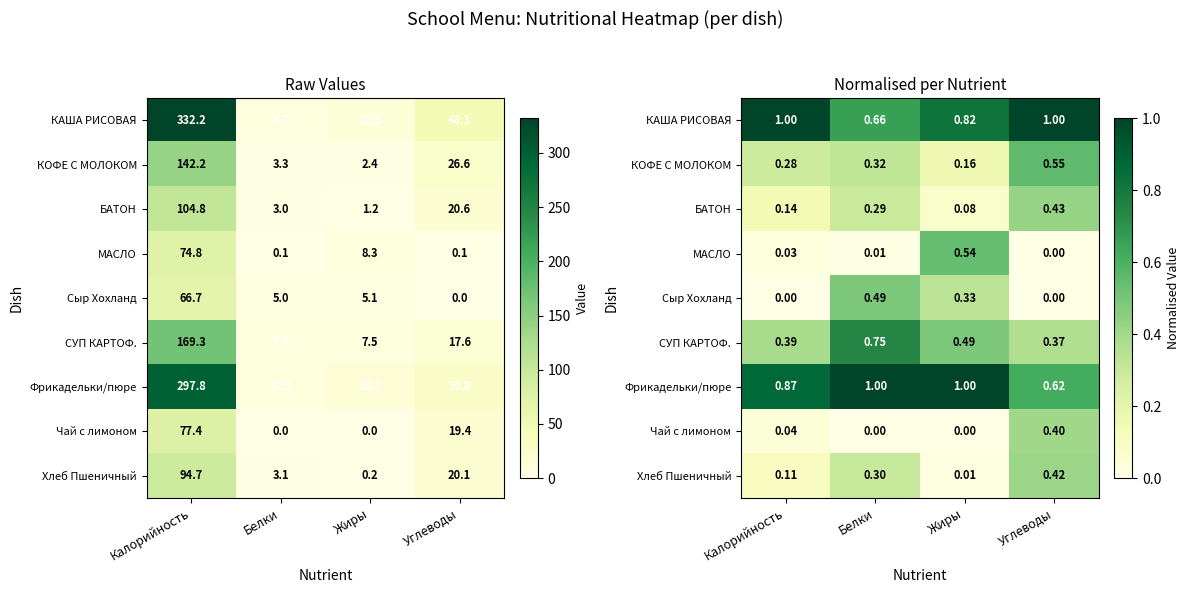

What is the sum of all Фрикадельки/пюре values?

3.5